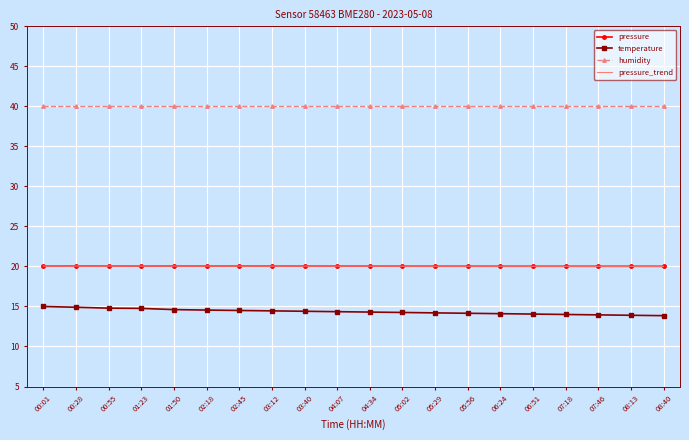

What is the highest value of the humidity series?

40.0